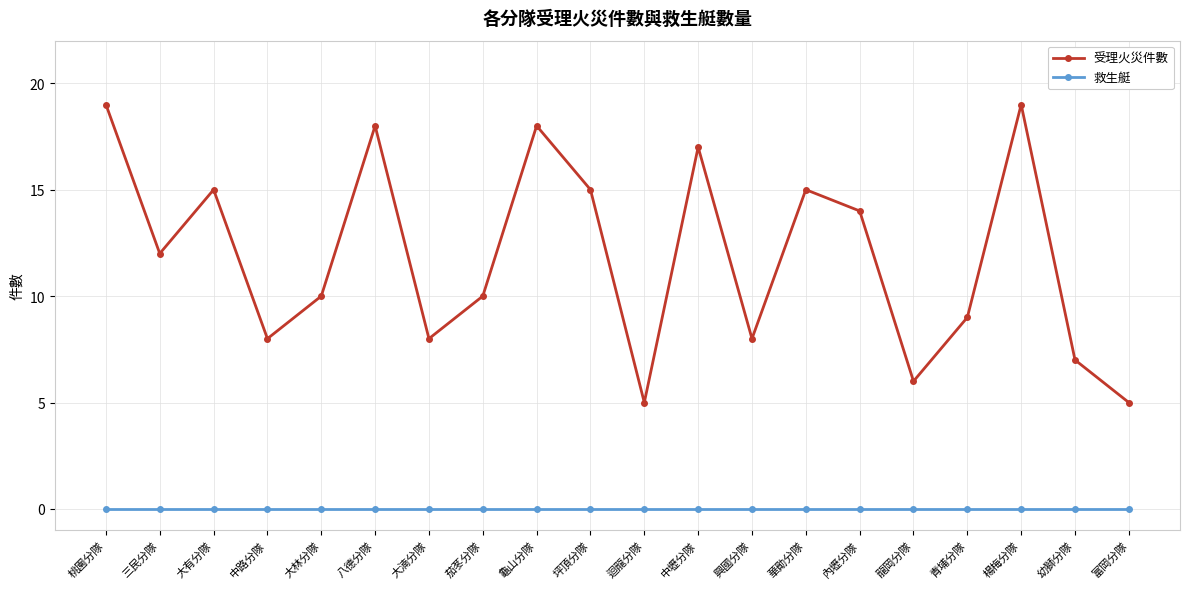

Where is the first local minimum for 受理火災件數?

三民分隊